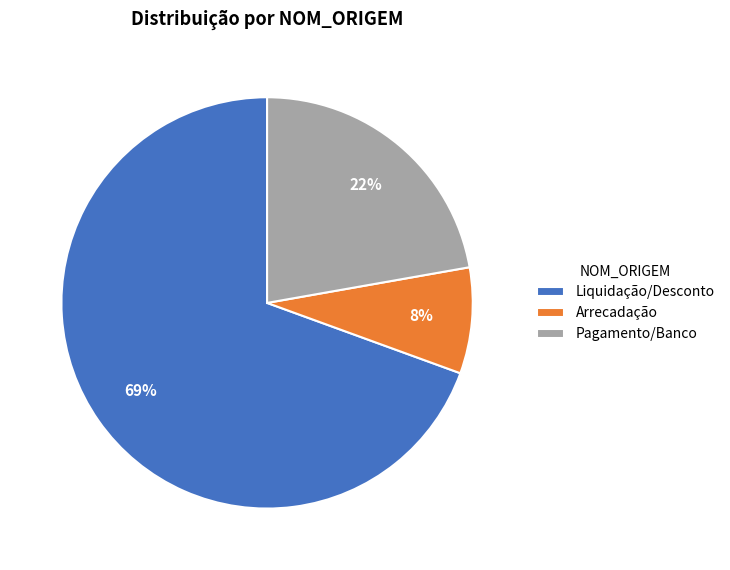

Rank the categories by value from lowest to highest.

Arrecadação, Pagamento/Banco, Liquidação/Desconto